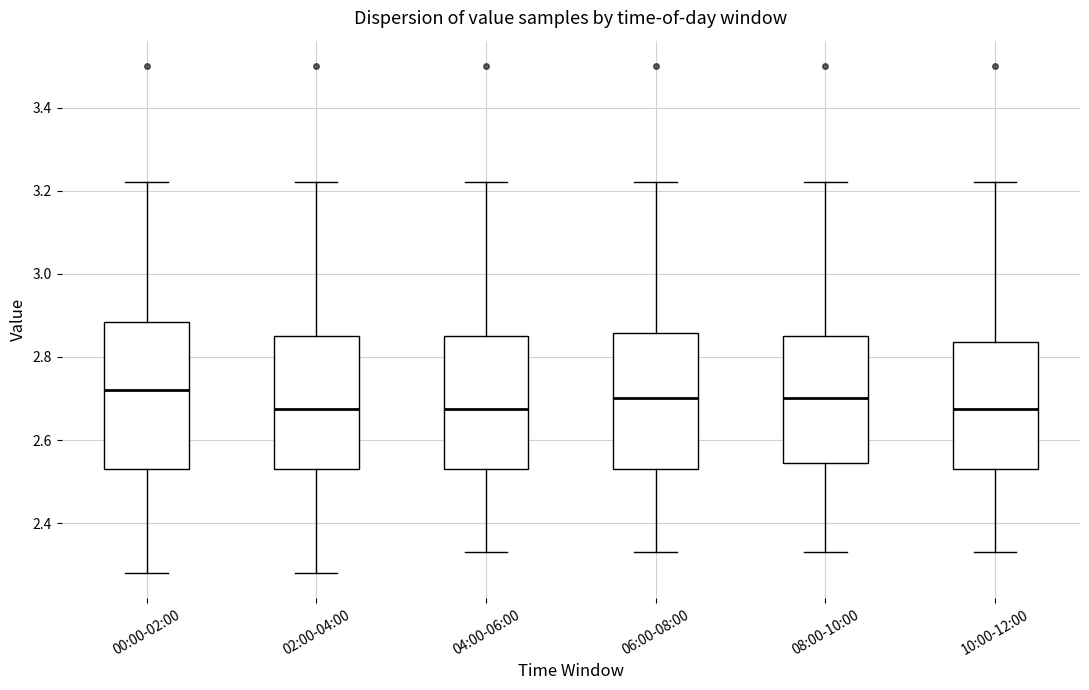

Which box's median line is the highest?

00:00-02:00